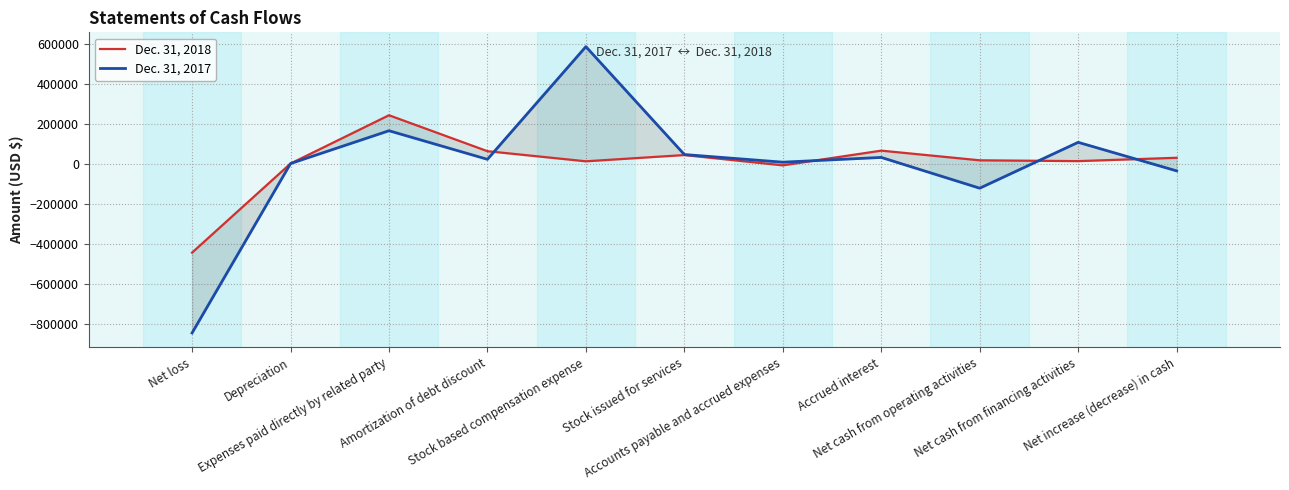

What is the approximate value of Dec. 31, 2018 at Net increase (decrease) in cash?

29310